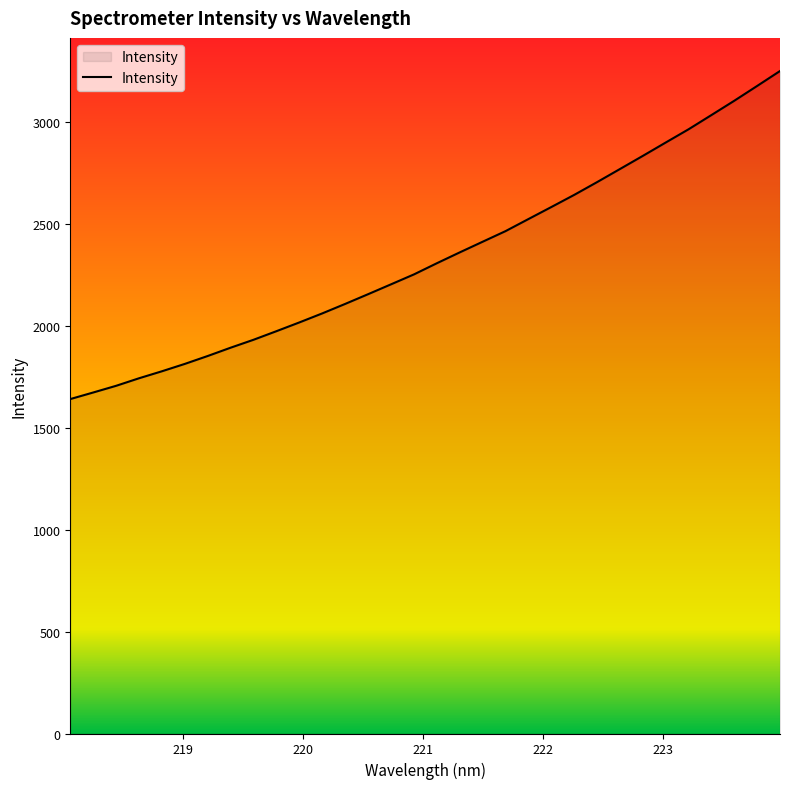

What is the difference between the maximum and minimum values?

1608.5